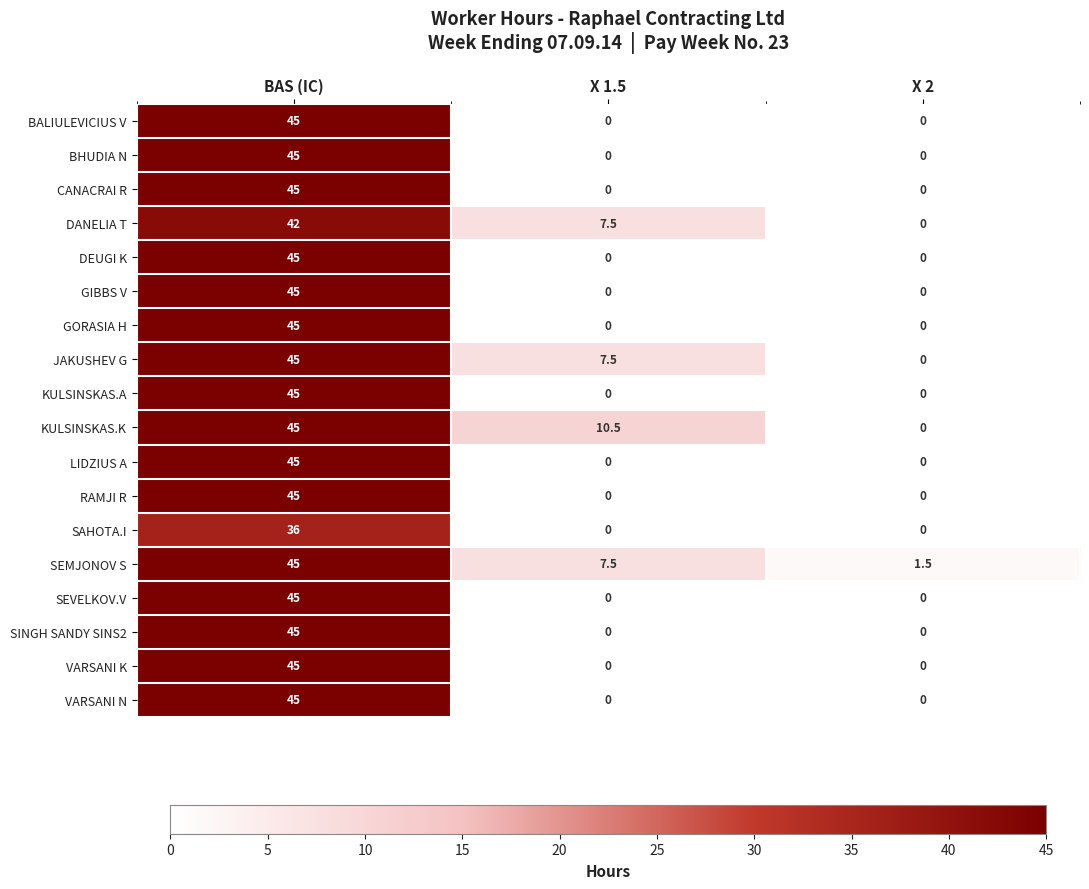

What is the difference between the highest and lowest values at X 2?

1.5